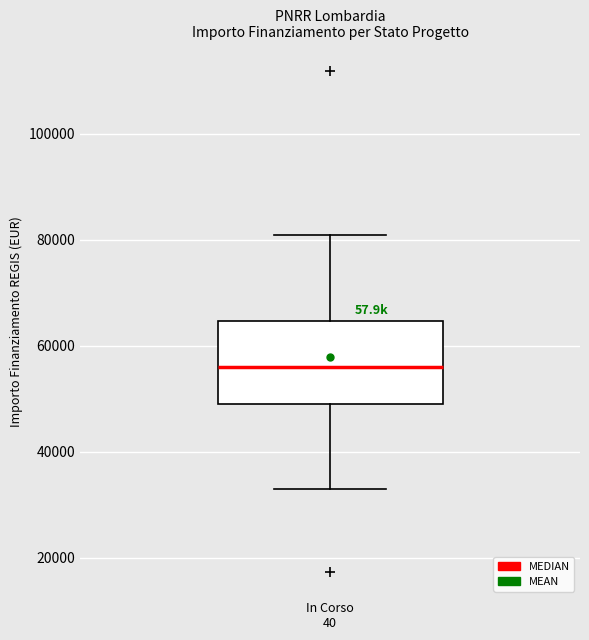

Transcribe this box plot: give where the median line is, the range the box spans, and where the two whiskers end, as read against the y-axis. The values are not printed on the chart, so give them approximately, as read against the axis.

median 56000, box 50000 to 64000, whiskers 32000 to 80000